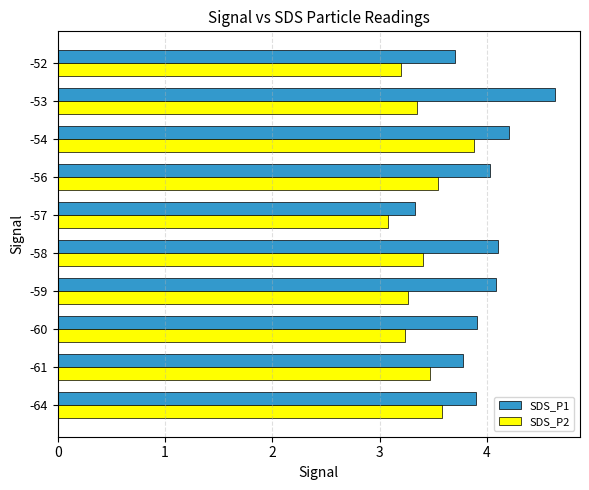

Which category has the lowest value in the SDS_P1 series?

-57